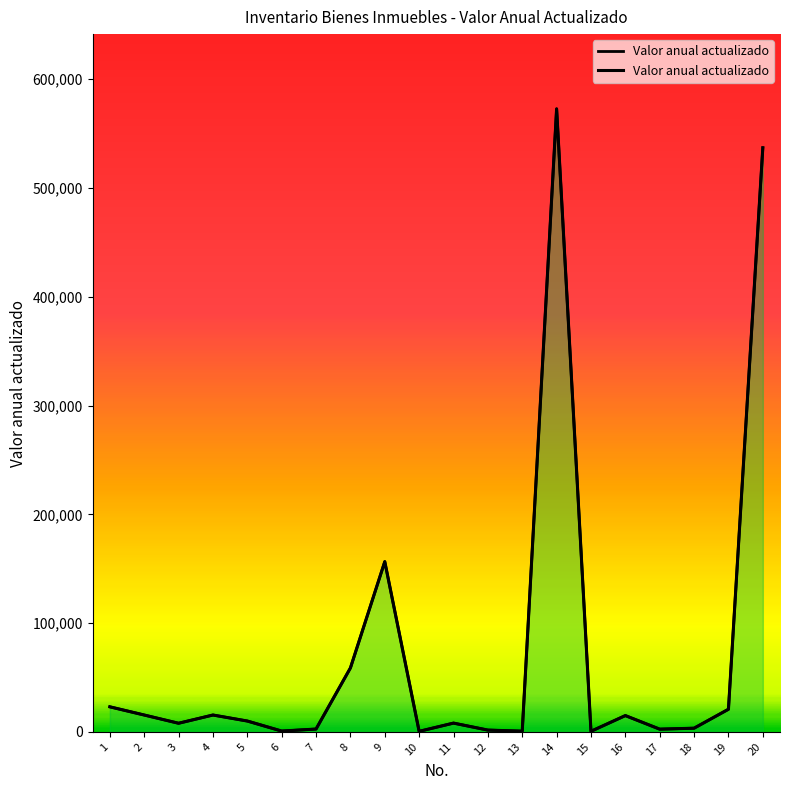

List the labels in order of value, smallest first.

10, 15, 13, 6, 12, 17, 7, 18, 3, 11, 5, 16, 4, 2, 19, 1, 8, 9, 20, 14